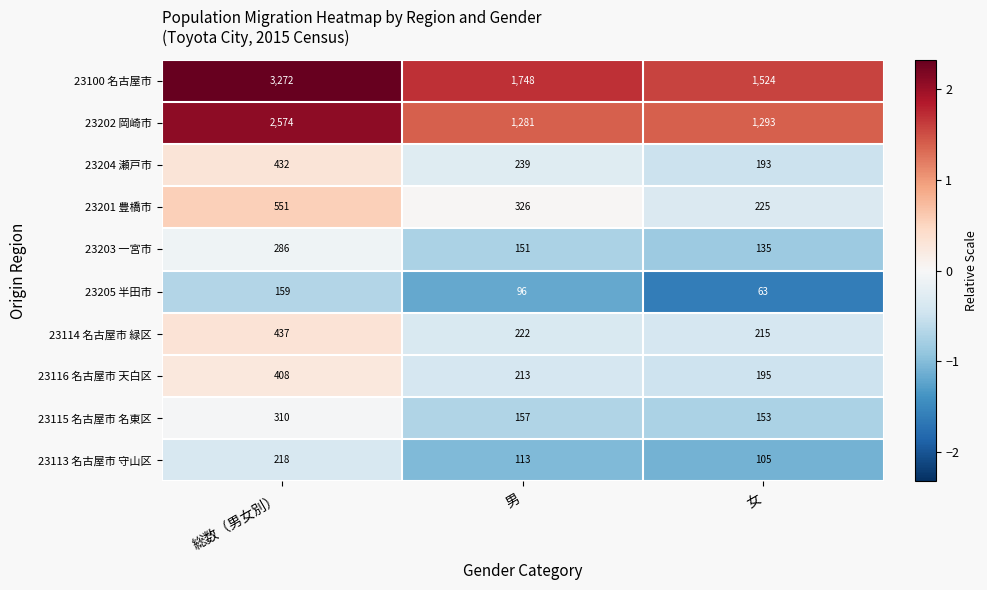

What is the minimum value shown in the chart?

63